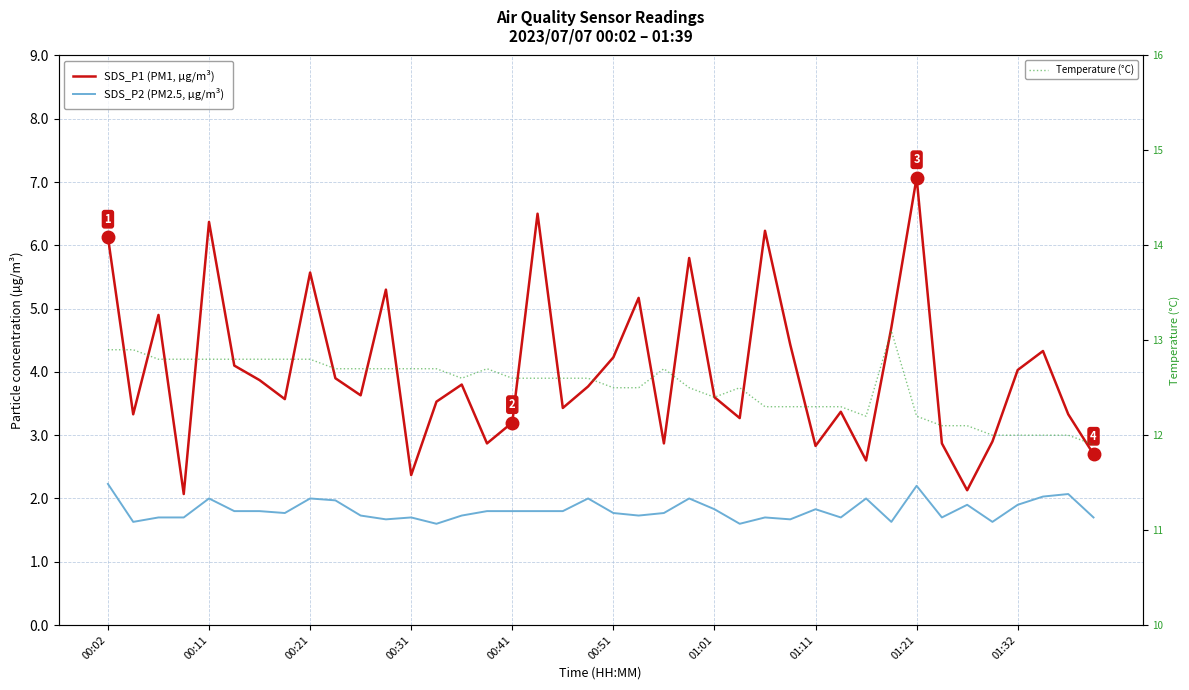

Reading right to left, extract all data points from this chart.

SDS_P1 (PM1, µg/m³): 2.7	3.3	4.3	4.0	2.9	2.1	2.9	7.1	4.7	2.6	3.4	2.8	4.4	6.2	3.3	3.6	5.8	2.9	5.2	4.2	3.8	3.4	6.5	3.2	2.9	3.8	3.5	2.4	5.3	3.6	3.9	5.6	3.6	3.9	4.1	6.4	2.1	4.9	3.3	6.1
SDS_P2 (PM2.5, µg/m³): 1.7	2.1	2.0	1.9	1.6	1.9	1.7	2.2	1.6	2.0	1.7	1.8	1.7	1.7	1.6	1.8	2.0	1.8	1.7	1.8	2.0	1.8	1.8	1.8	1.8	1.7	1.6	1.7	1.7	1.7	2.0	2.0	1.8	1.8	1.8	2.0	1.7	1.7	1.6	2.2
Temperature (°C): 11.9	12.0	12.0	12.0	12.0	12.1	12.1	12.2	13.1	12.2	12.3	12.3	12.3	12.3	12.5	12.4	12.5	12.7	12.5	12.5	12.6	12.6	12.6	12.6	12.7	12.6	12.7	12.7	12.7	12.7	12.7	12.8	12.8	12.8	12.8	12.8	12.8	12.8	12.9	12.9